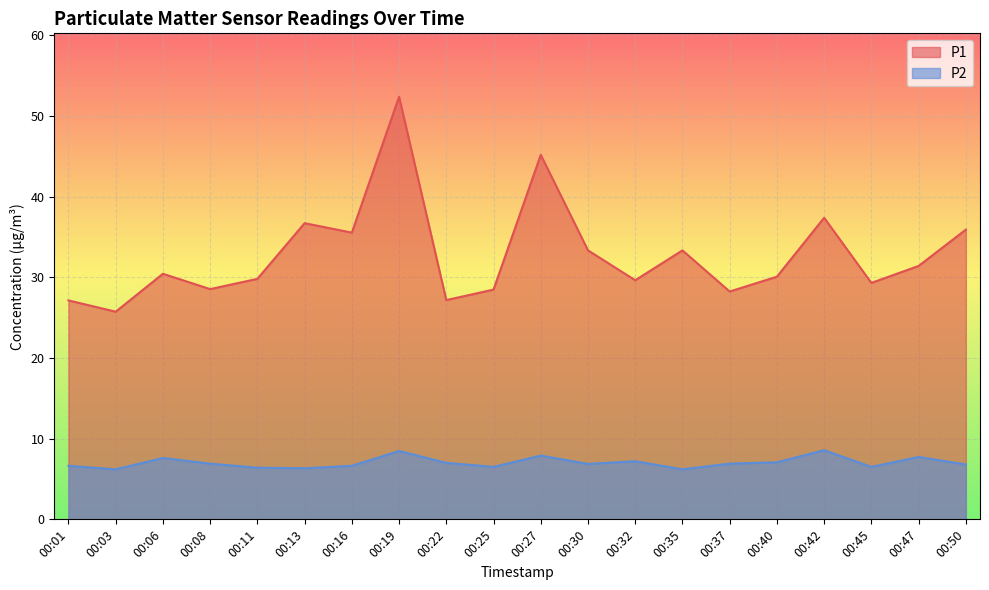

At which category is the sum across all series the highest?

00:19